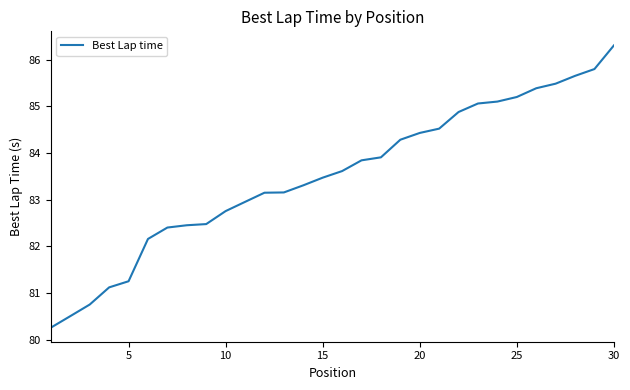

What is the maximum value shown in the chart?

86.3